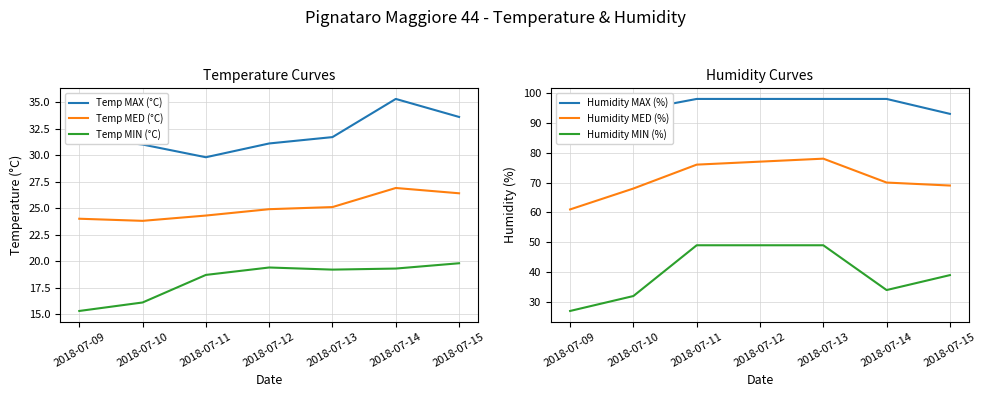

True or false: Humidity MED (%) and Temp MAX (°C) intersect in this chart.

False